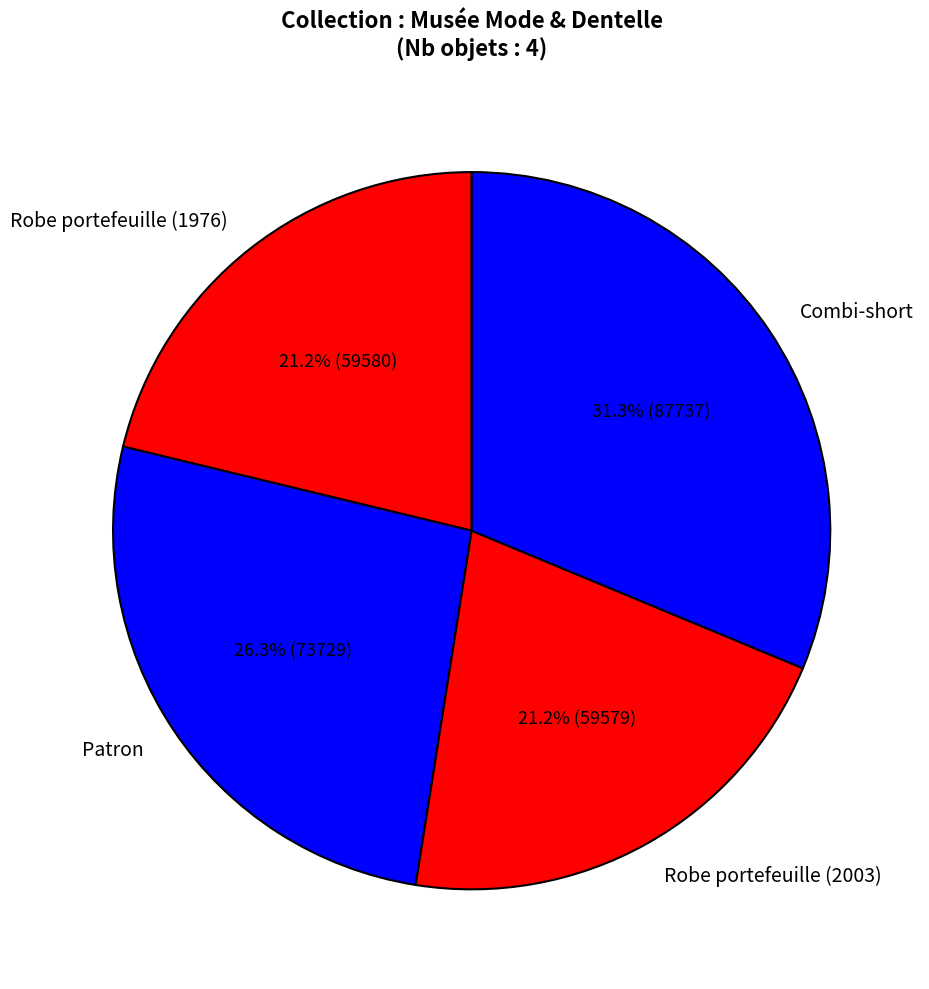

Do Robe portefeuille (2003) and Combi-short together represent more than half of the pie?

Yes